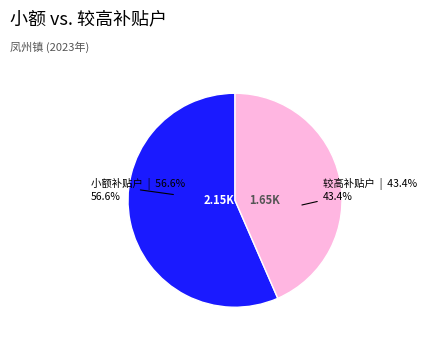

Is there a majority slice in this chart?

Yes